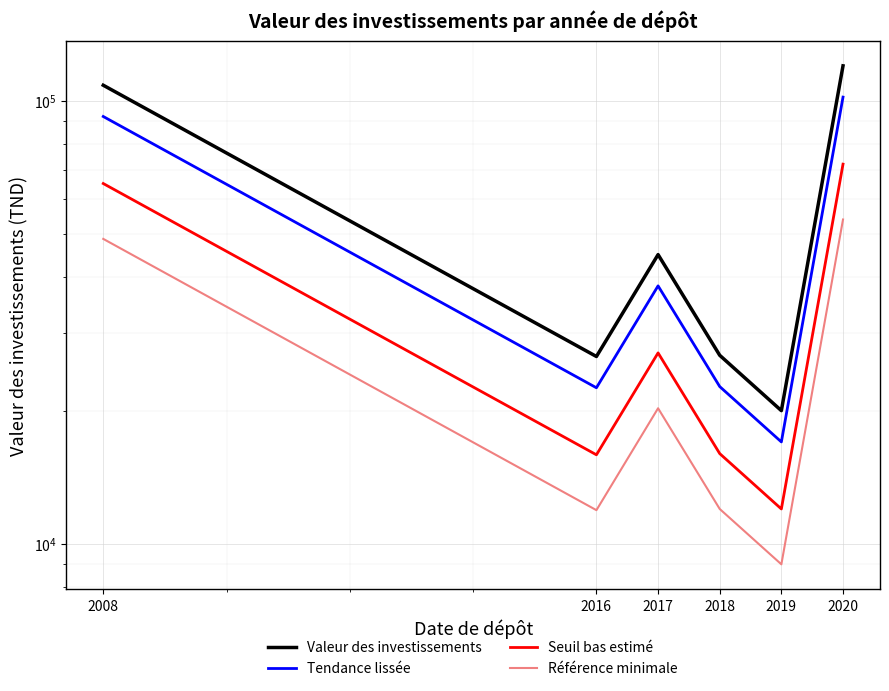

What is the minimum value for Référence minimale?

9000.0